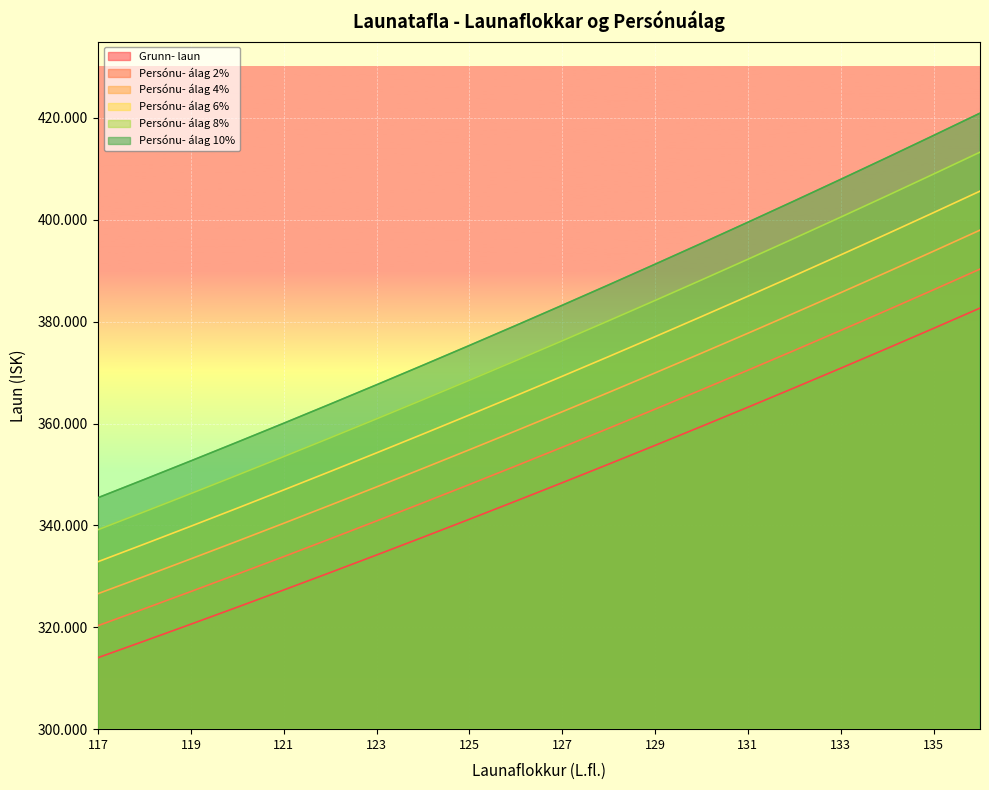

Rank the series by their maximum value, from highest to lowest.

Persónu- álag 10%, Persónu- álag 8%, Persónu- álag 6%, Persónu- álag 4%, Persónu- álag 2%, Grunn- laun